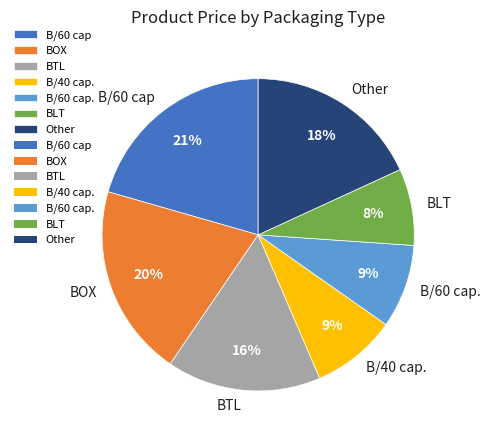

To the nearest percent, what portion does BOX represent?

20%